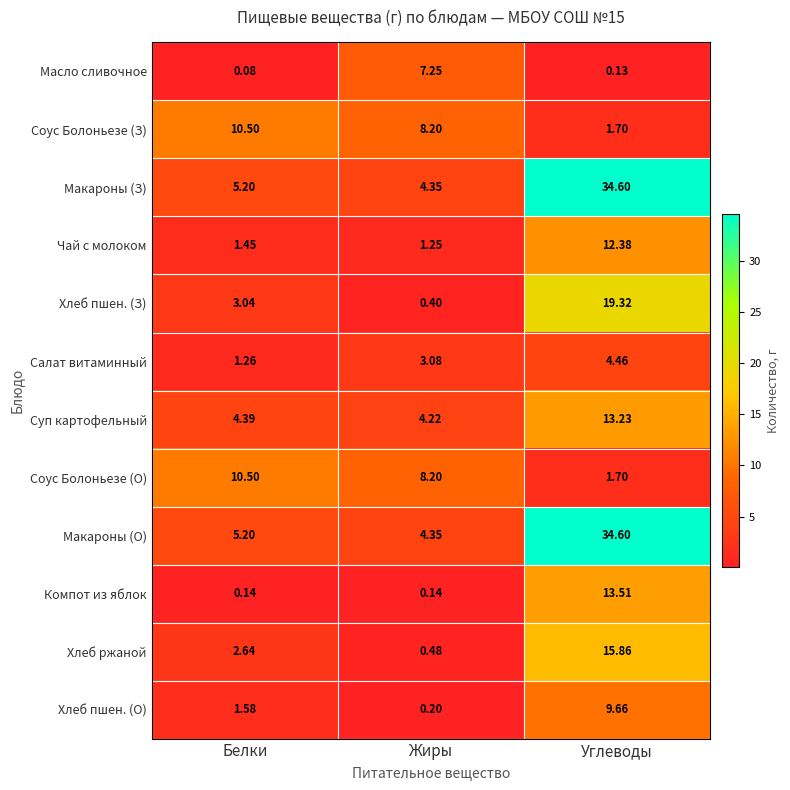

At which category does the chart reach its peak across all series?

Углеводы